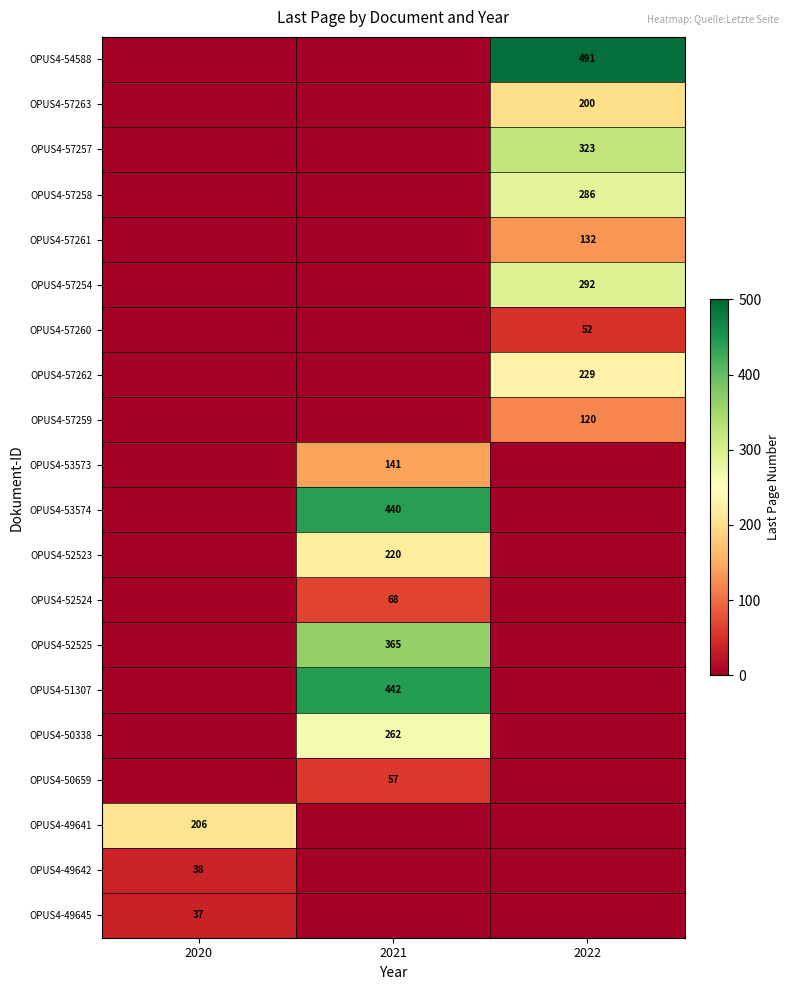

Which category has the highest value across all series?

2022